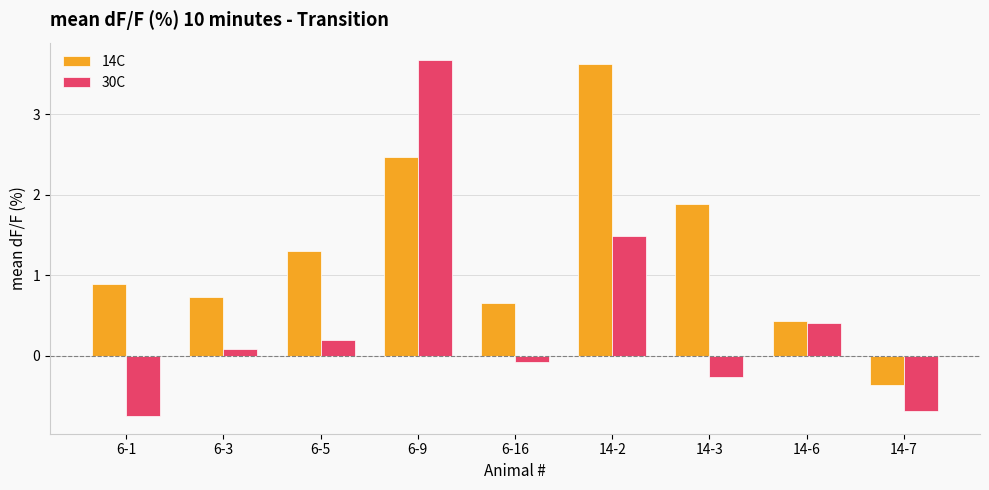

Where is 30C nearest to the value 1?

14-2